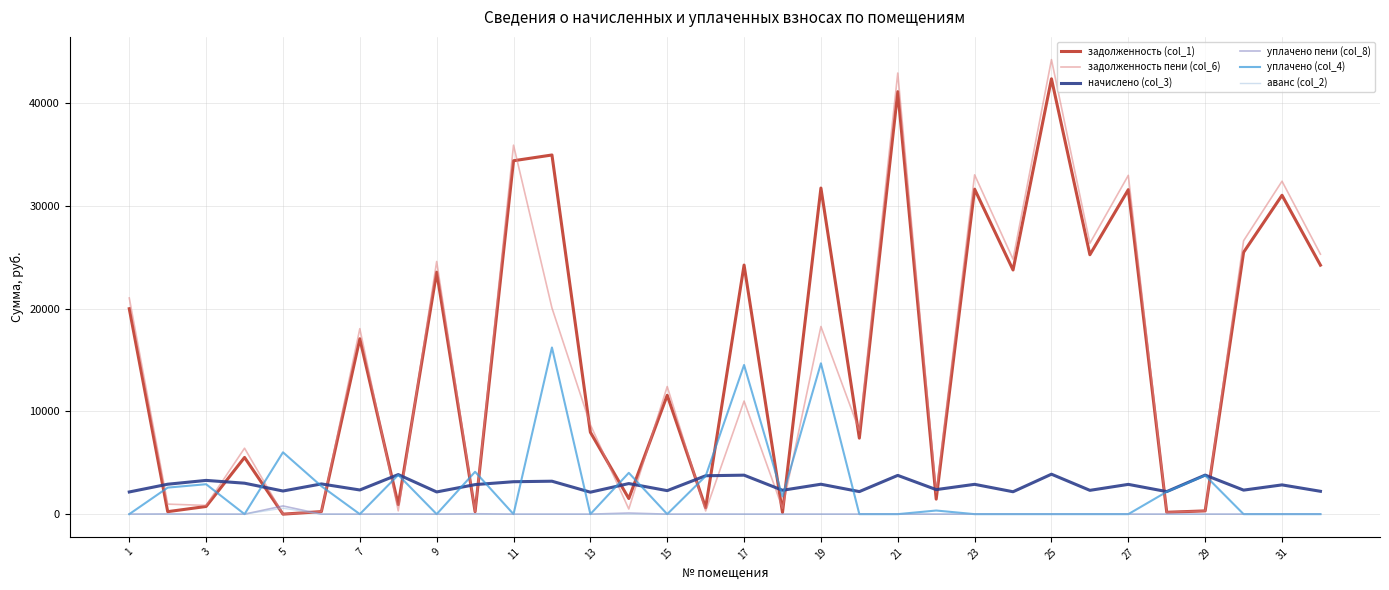

True or false: начислено (col_3) and аванс (col_2) cross at least once.

False